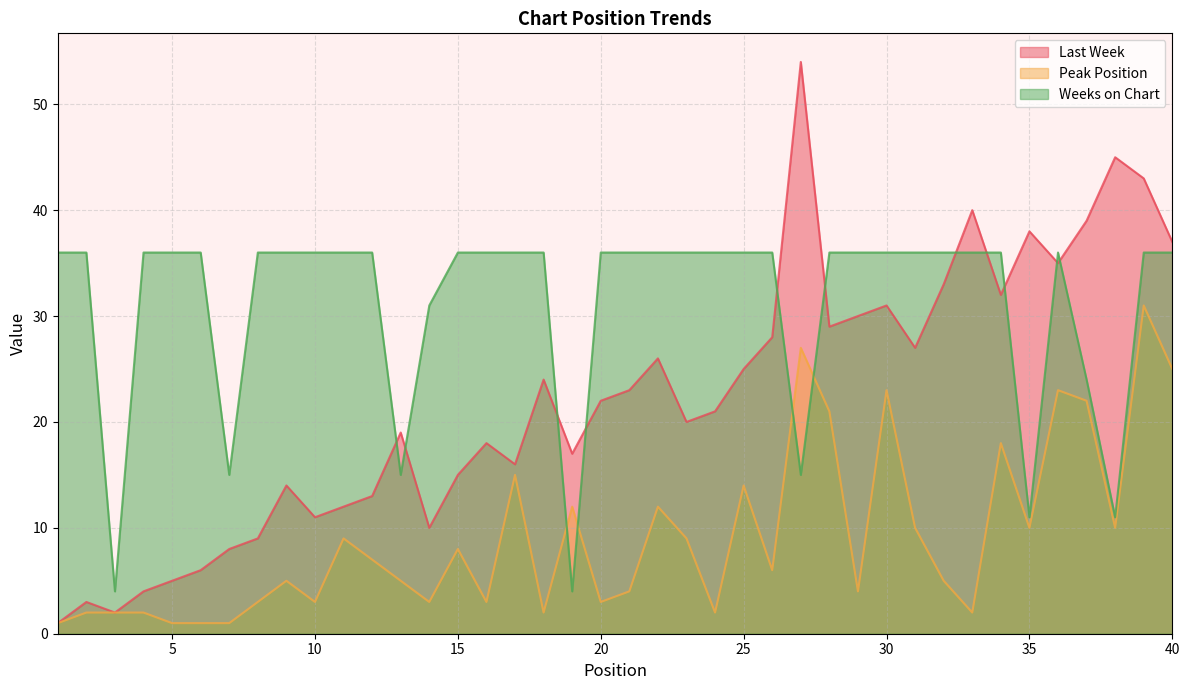

Which category has the highest value across all series?

27